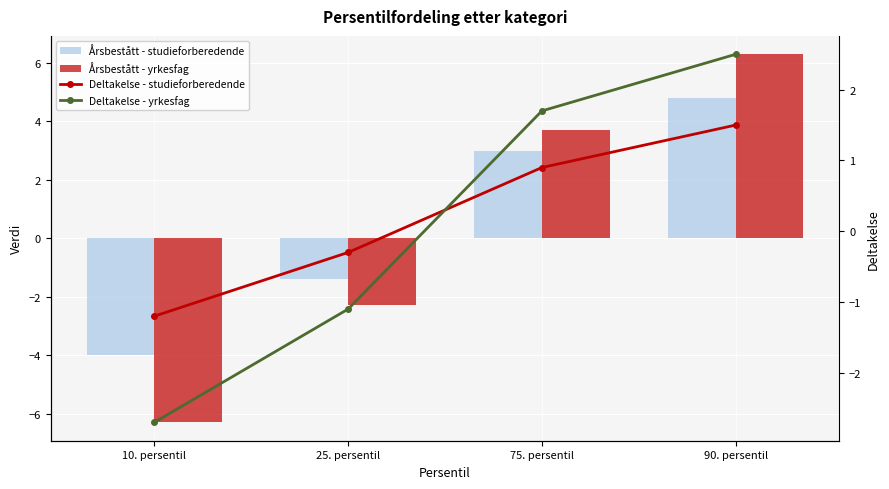

At which category is the sum across all series the highest?

90. persentil